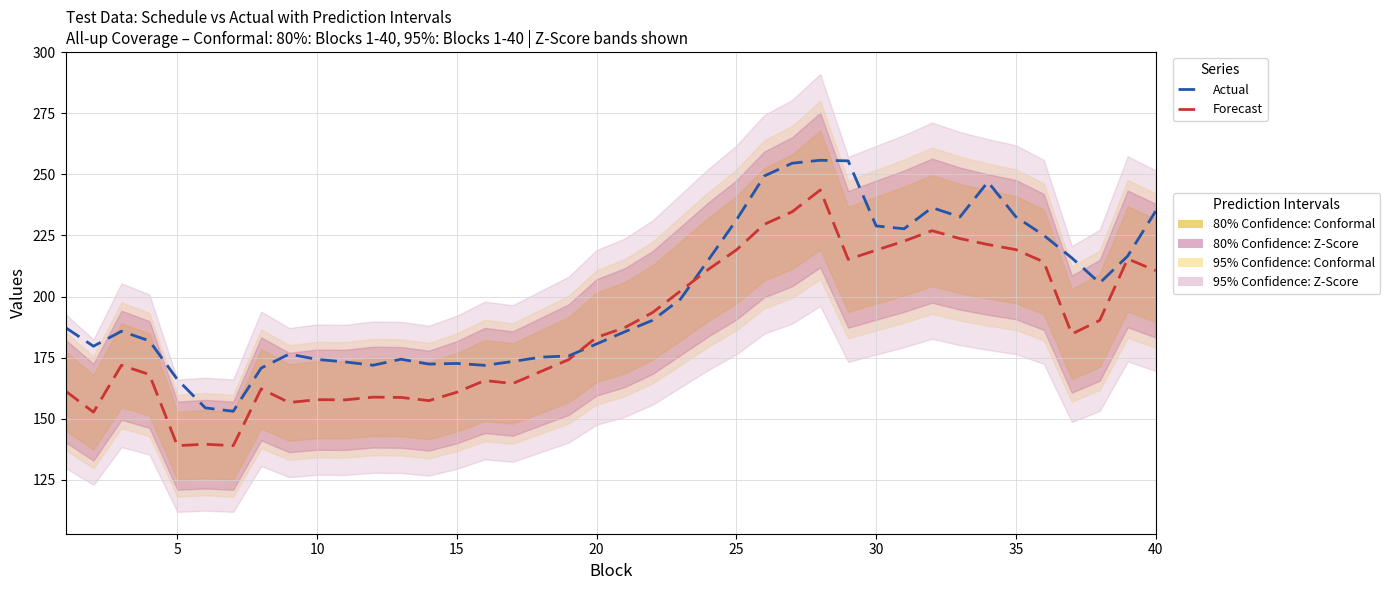

How many lines are shown in the chart?

2